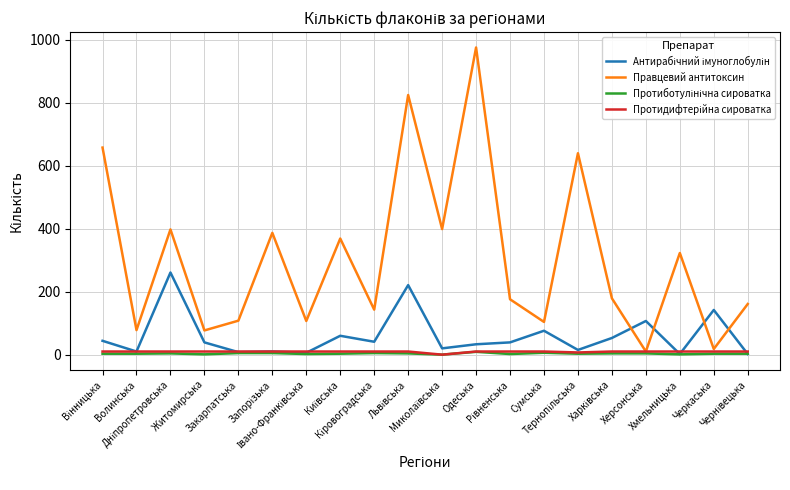

How many series are shown in this chart?

4